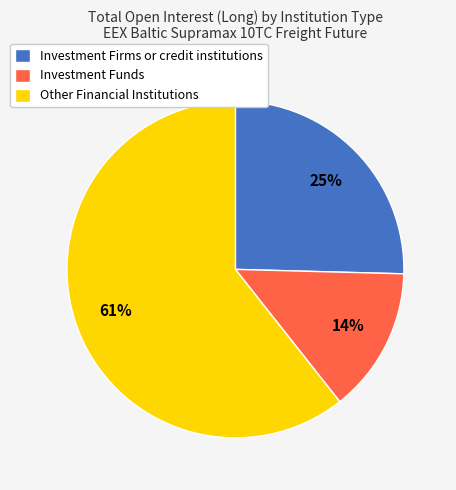

Rank the categories by value from lowest to highest.

Investment Funds, Investment Firms or credit institutions, Other Financial Institutions